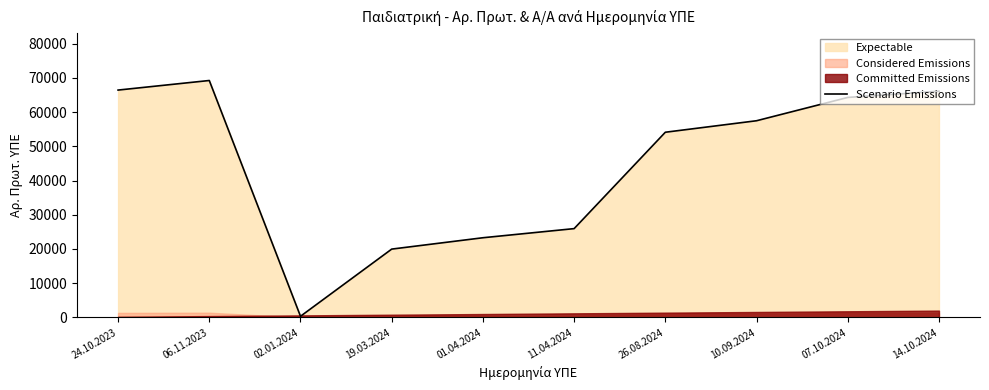

What is the greatest value displayed?

69234